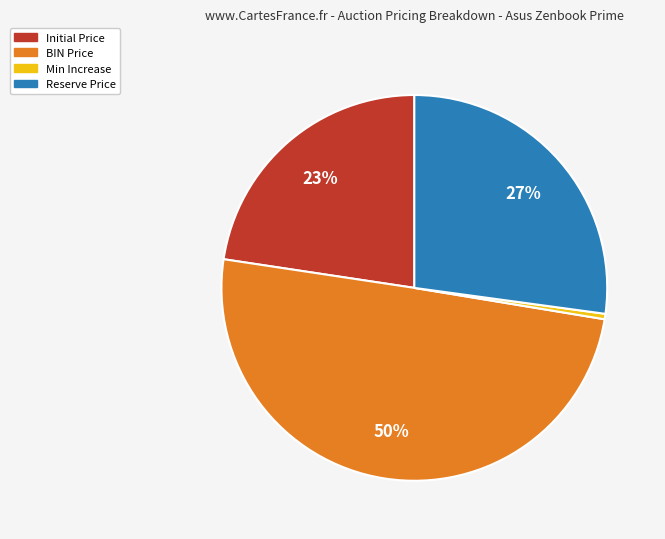

Combined, do Reserve Price and BIN Price account for over 50%?

Yes